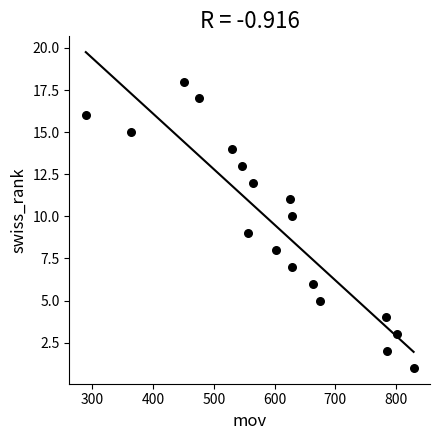

What is the range of Y values (max minus min)?

17